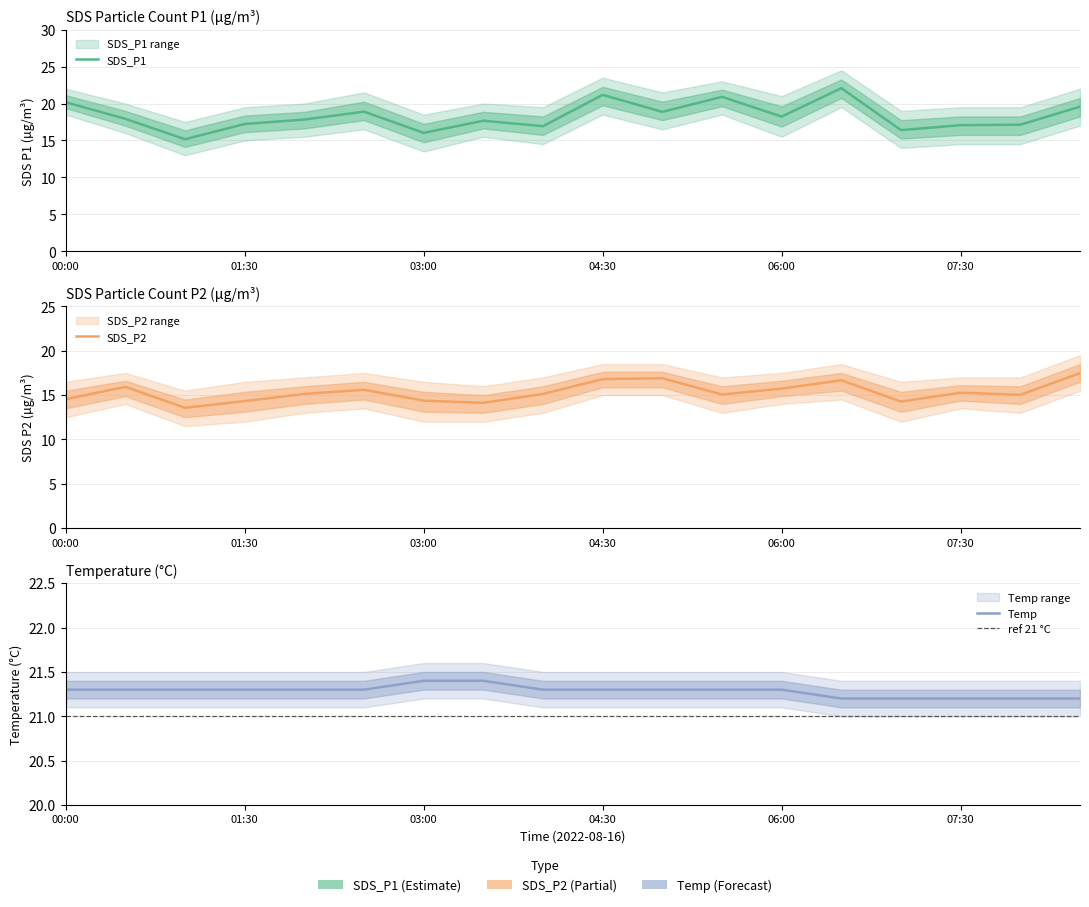

What is the difference between the highest and lowest values at 03:30?

7.3